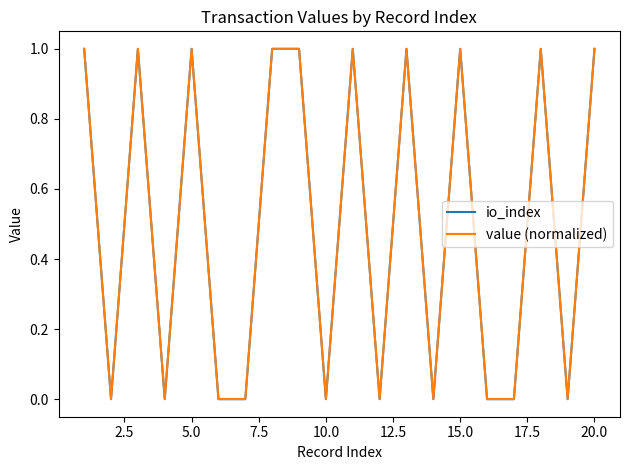

How many lines are shown in the chart?

2